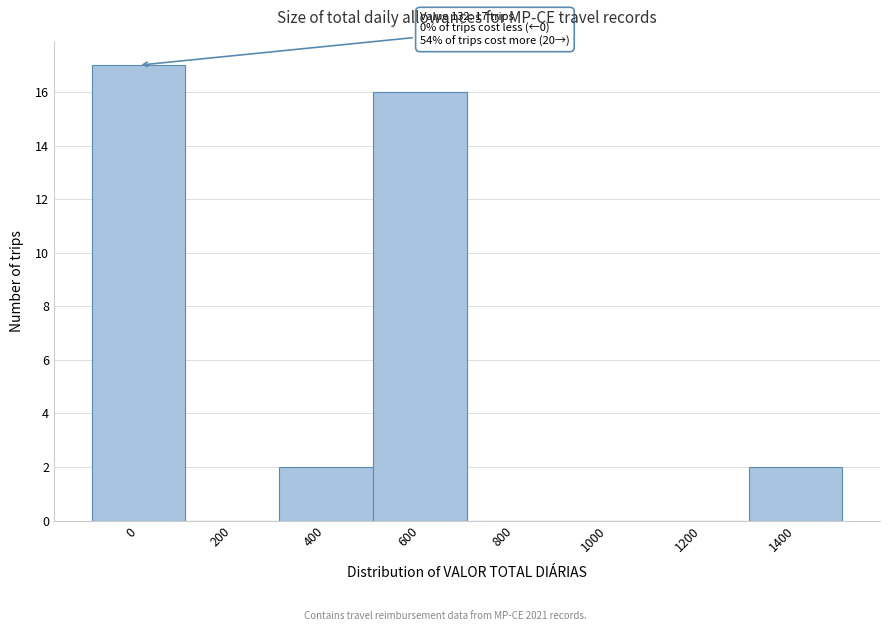

Reading left to right, extract all data points from this chart.

0=17	200=0	400=2	600=16	800=0	1000=0	1200=0	1400=2